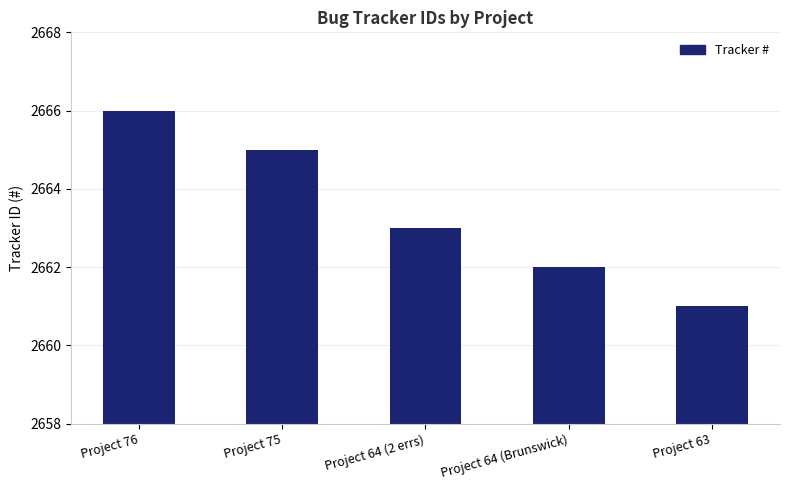

What position from the right is Project 76?

5